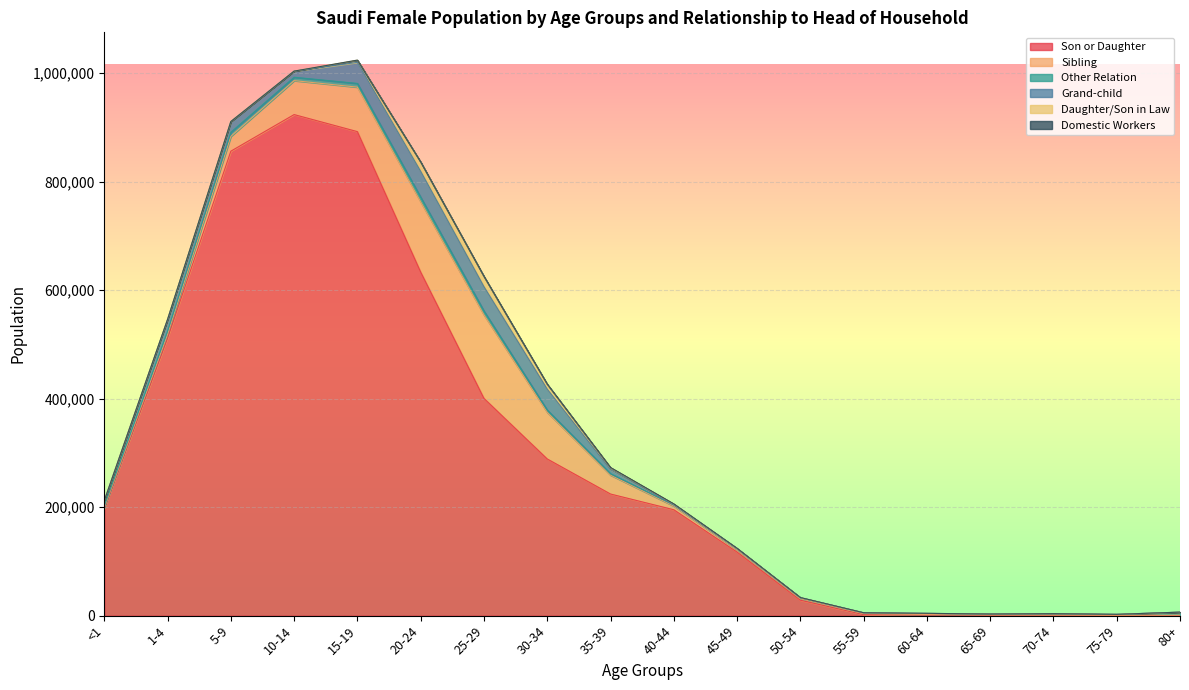

At how many categories does at least one series exceed 776228?

3